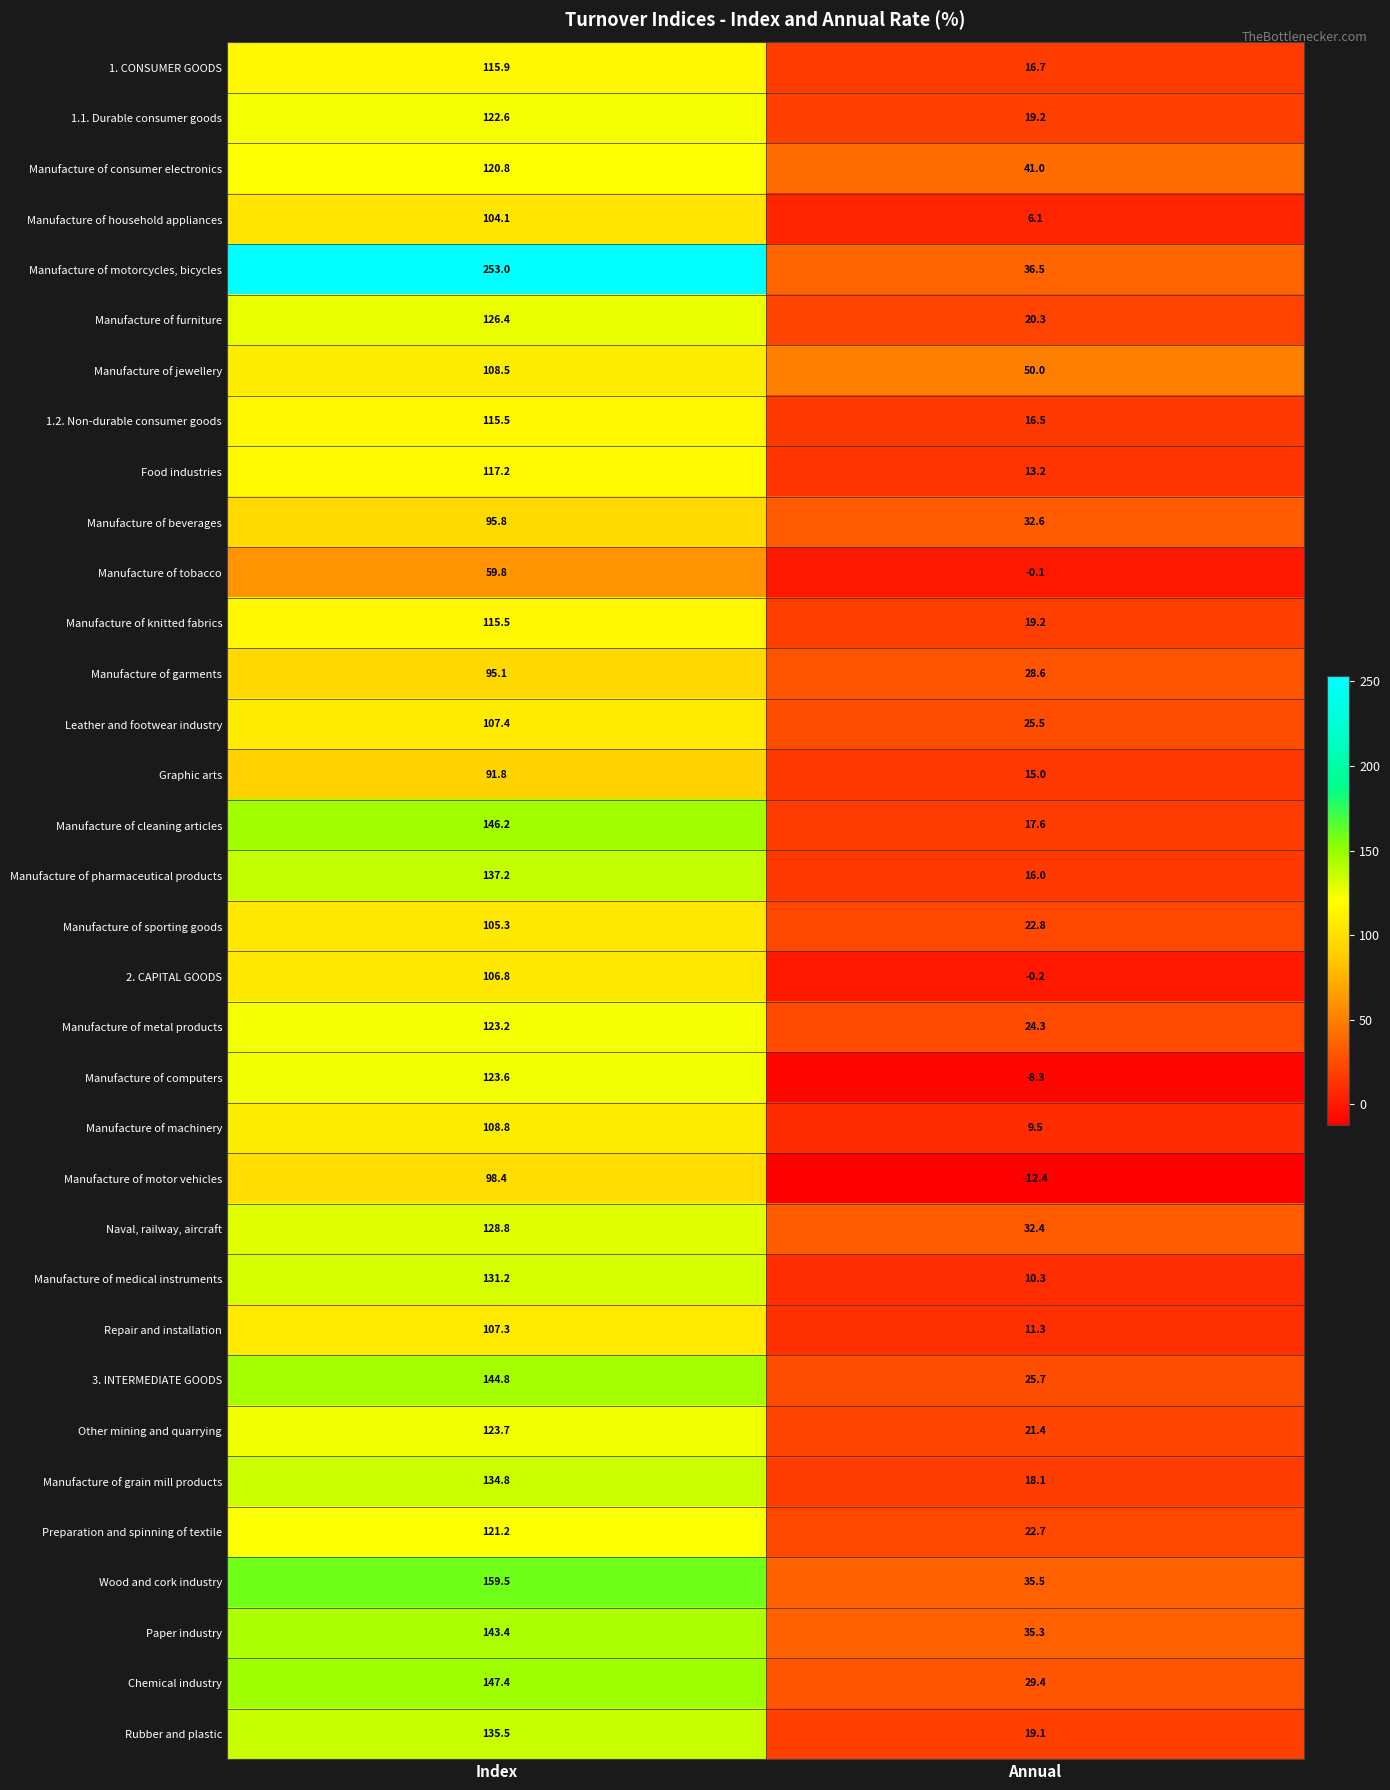

At which label does 2. CAPITAL GOODS reach its minimum?

Annual